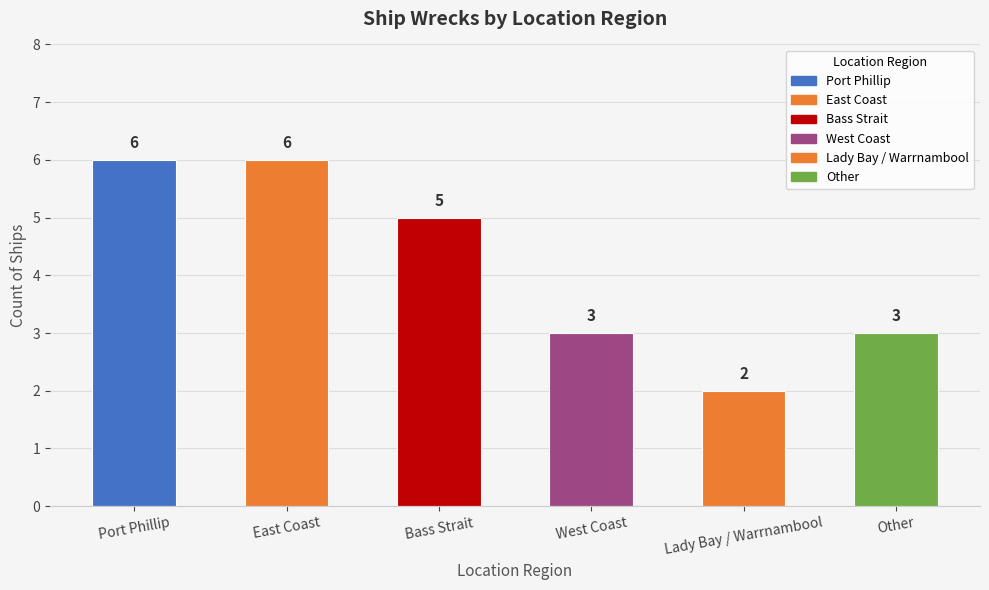

Which category has the lowest value across all series?

Lady Bay / Warrnambool